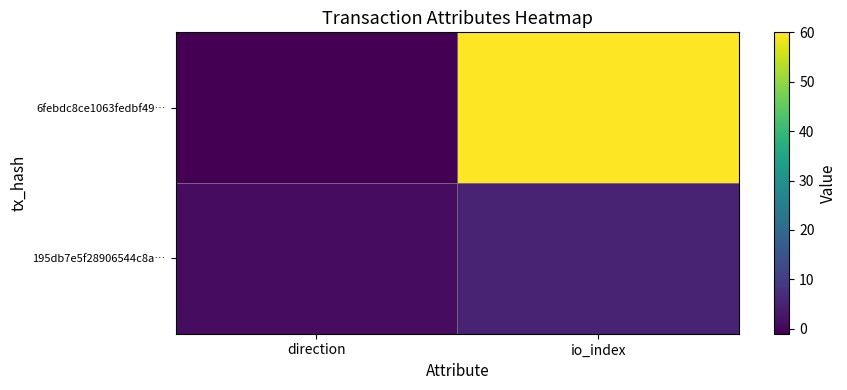

Rank the series by their average value, from highest to lowest.

6febdc8ce1063fedbf49…, 195db7e5f28906544c8a…